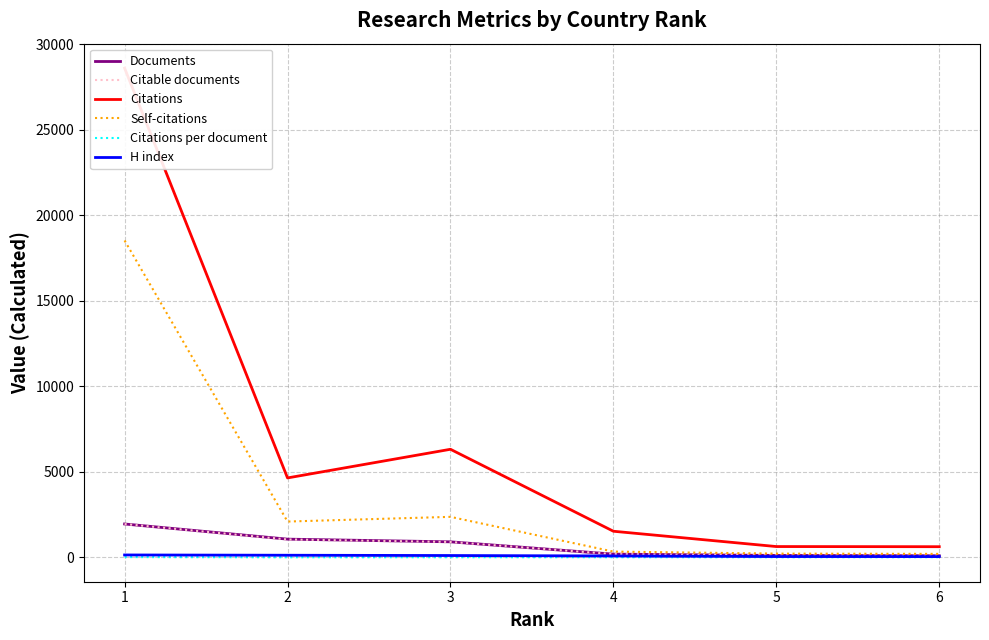

Where does the Citations per document series first go above 6?

1